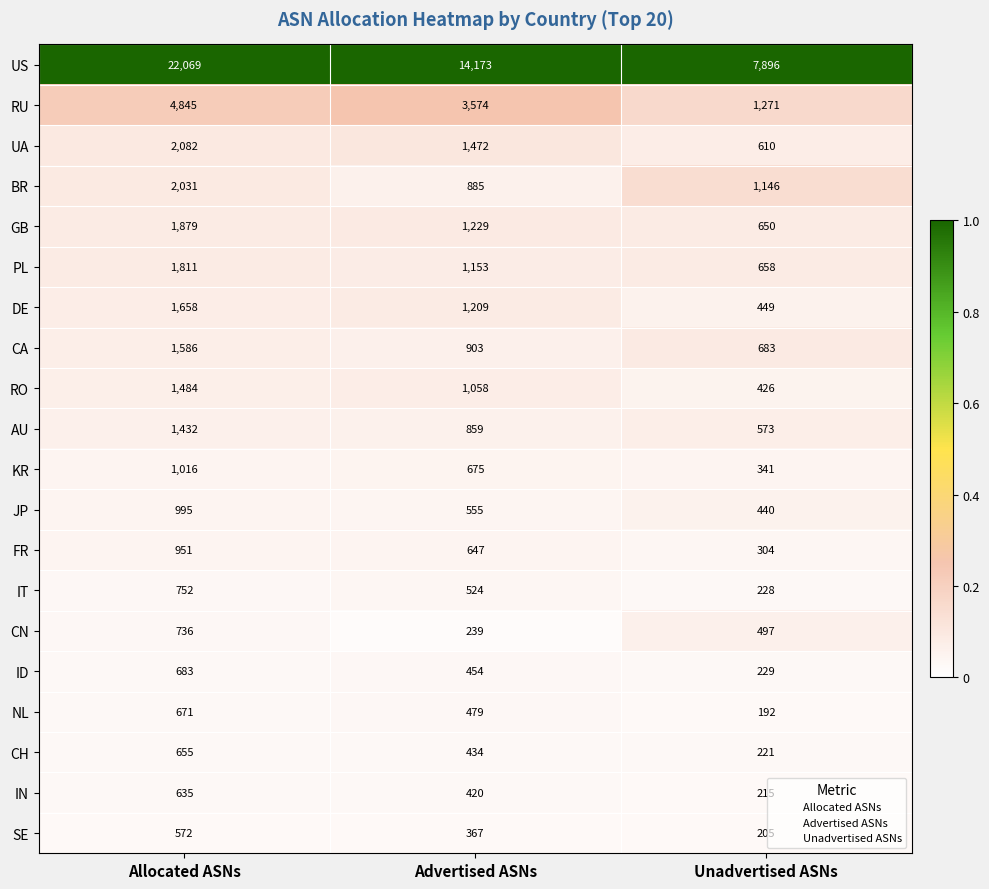

At which label is US closest to 14982?

Advertised ASNs